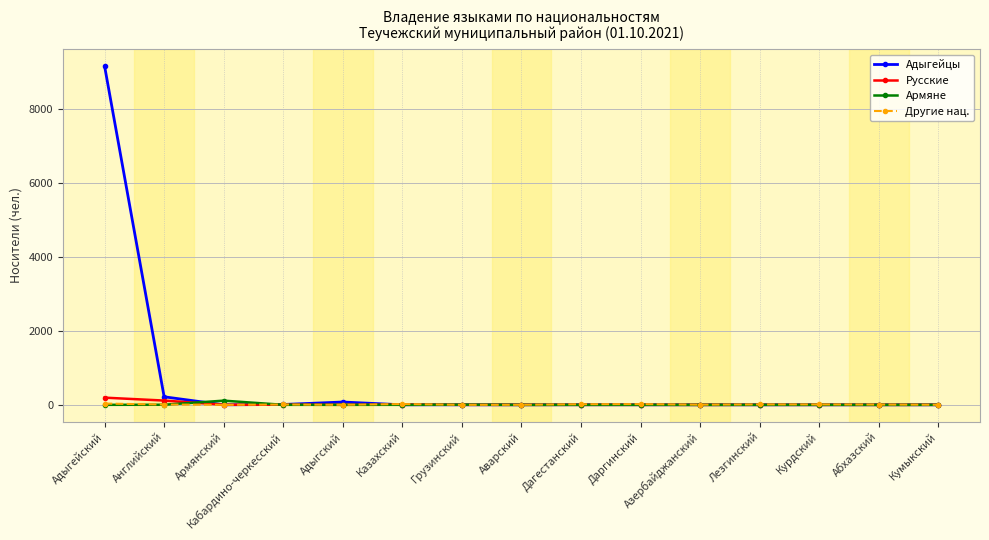

Which series has the largest total across all categories?

Адыгейцы